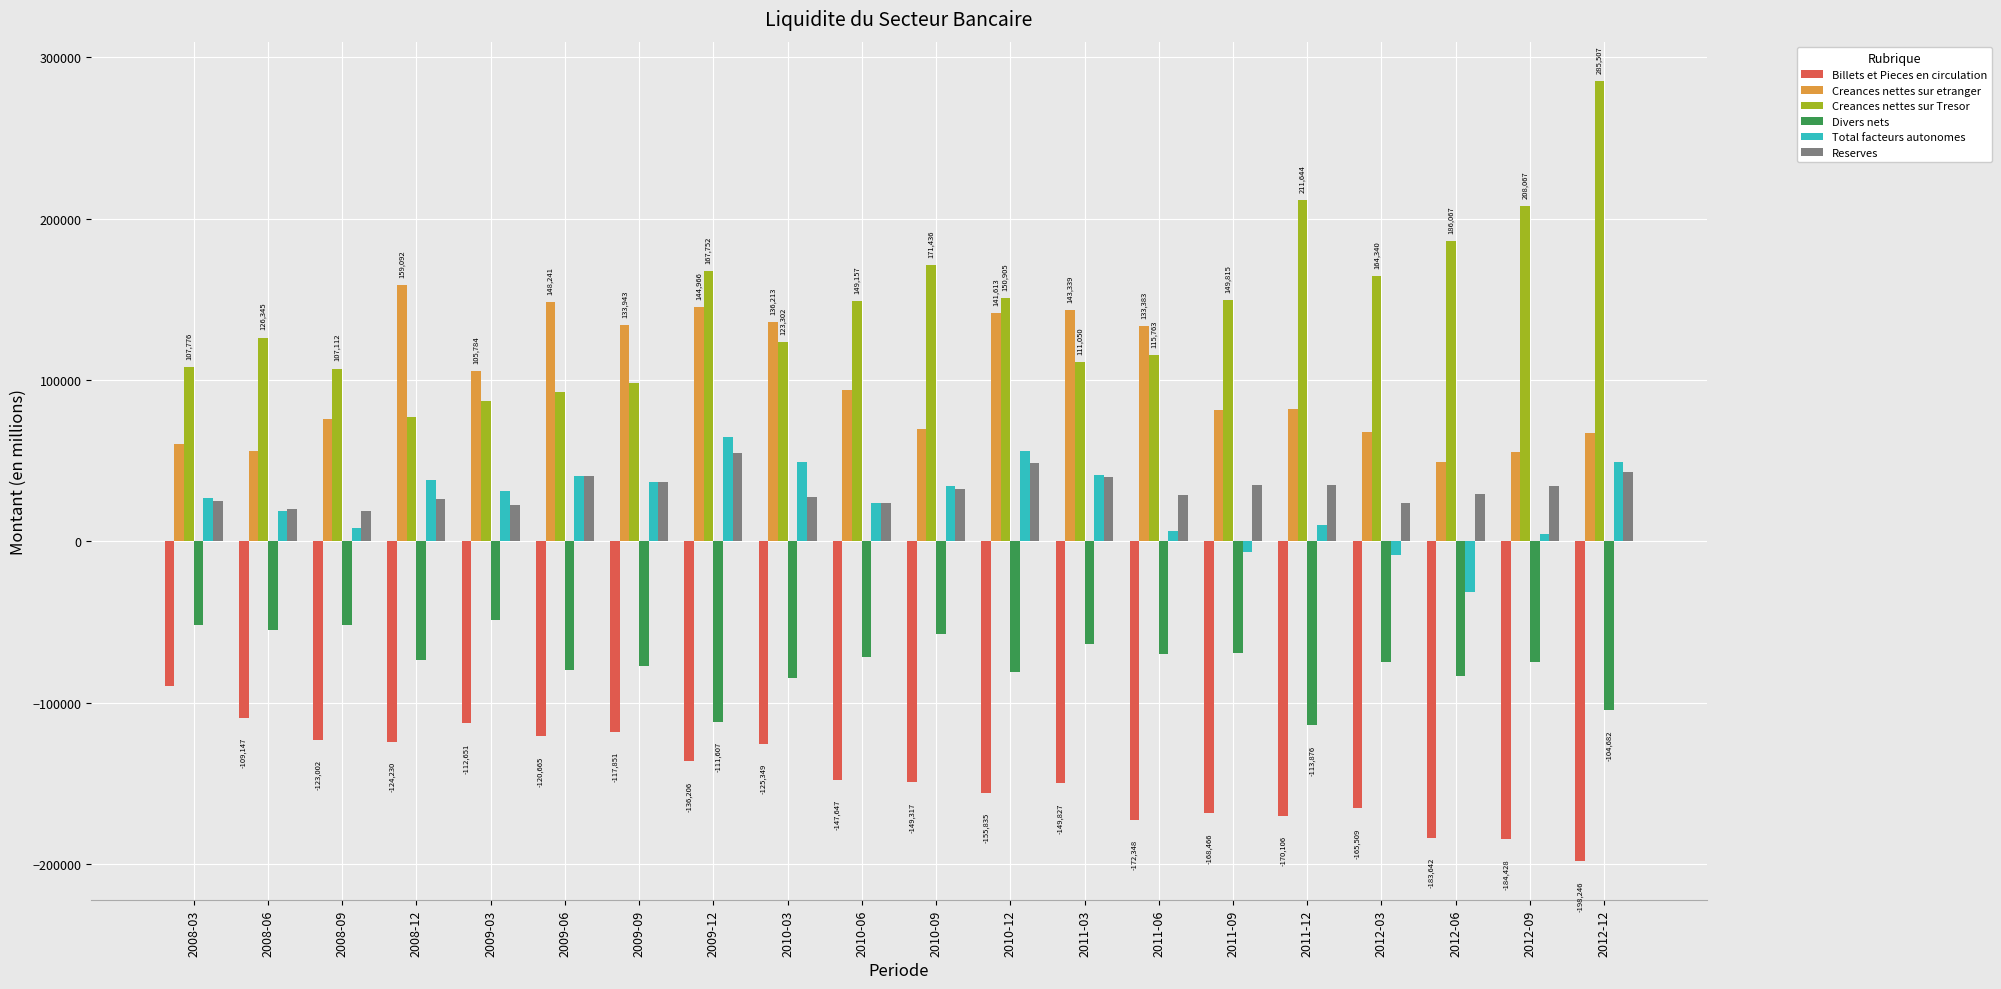

The value of Reserves at 2011-12 is 58272.1. True or false?

False